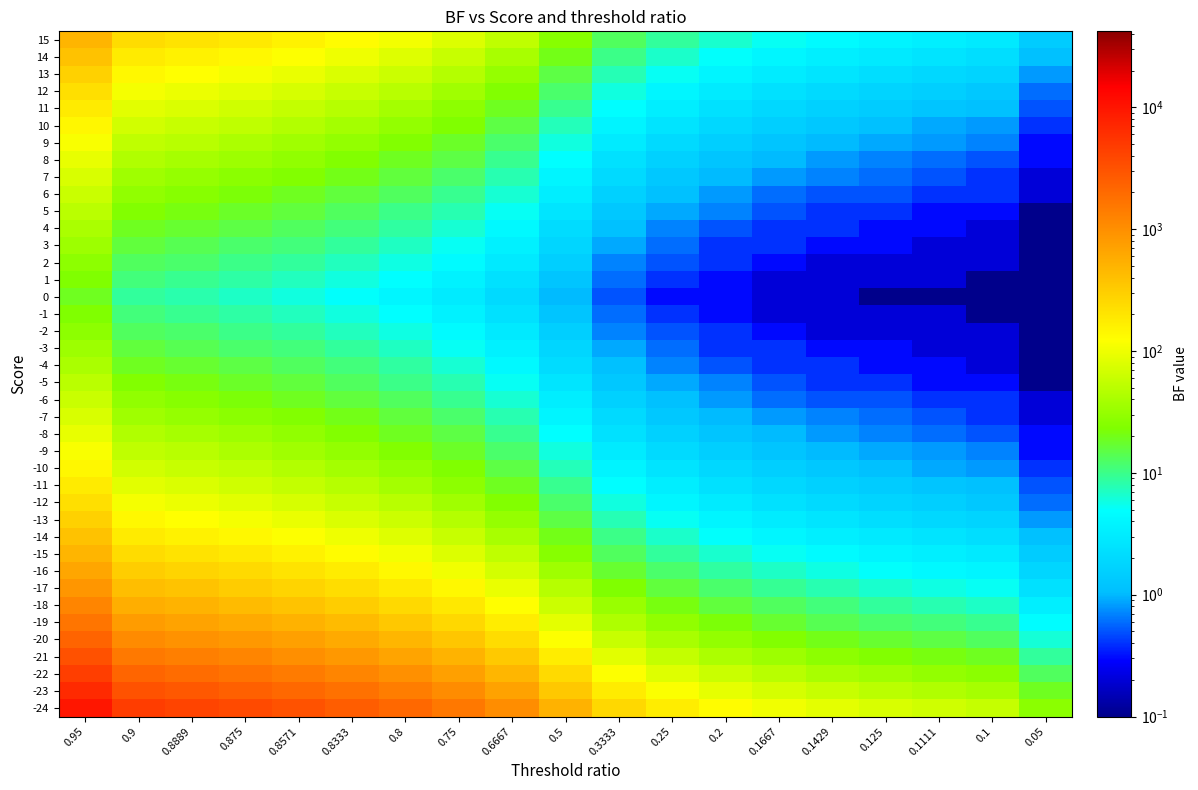

How many categories are shown in the chart?

19